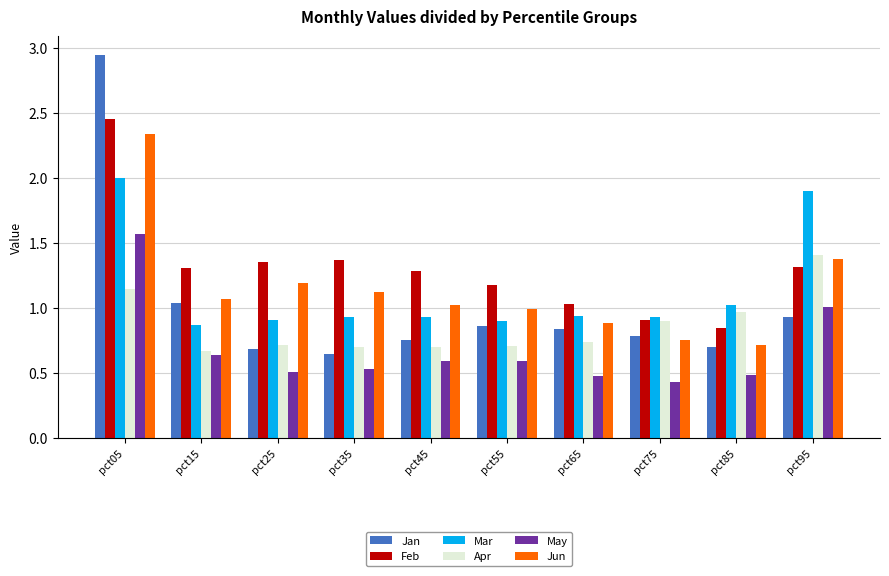

What is the sum of the Feb values at pct35 and pct25?

2.7